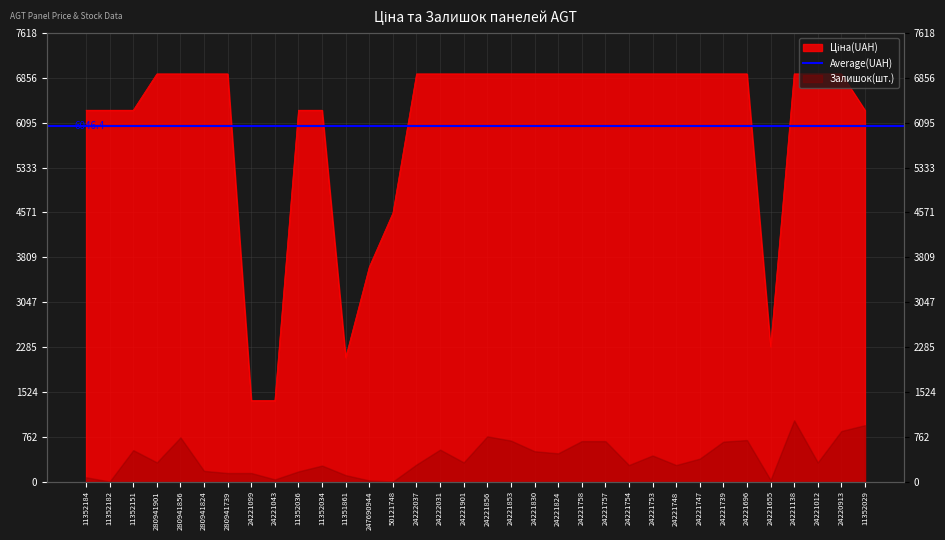

What is the ratio of the value at 24221739 to the value at 24222037?

1.0